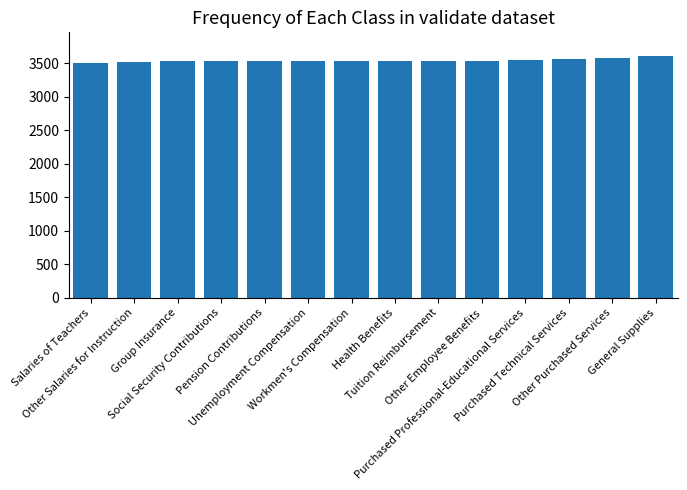

How many values are below 3535?

7